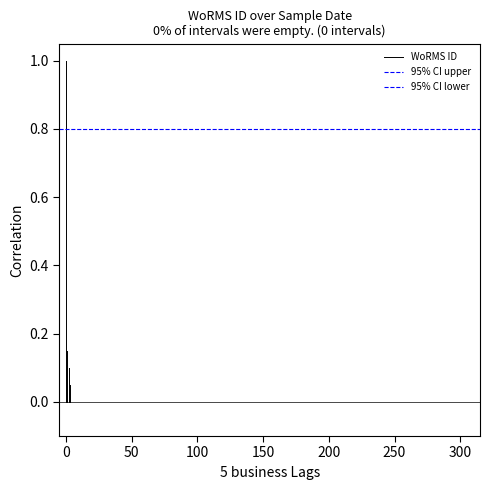

Which series has the widest spread of values?

WoRMS ID